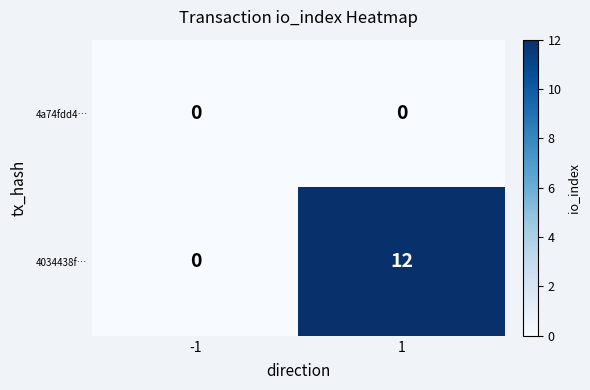

Rank the series by their maximum value, from highest to lowest.

4034438f…, 4a74fdd4…